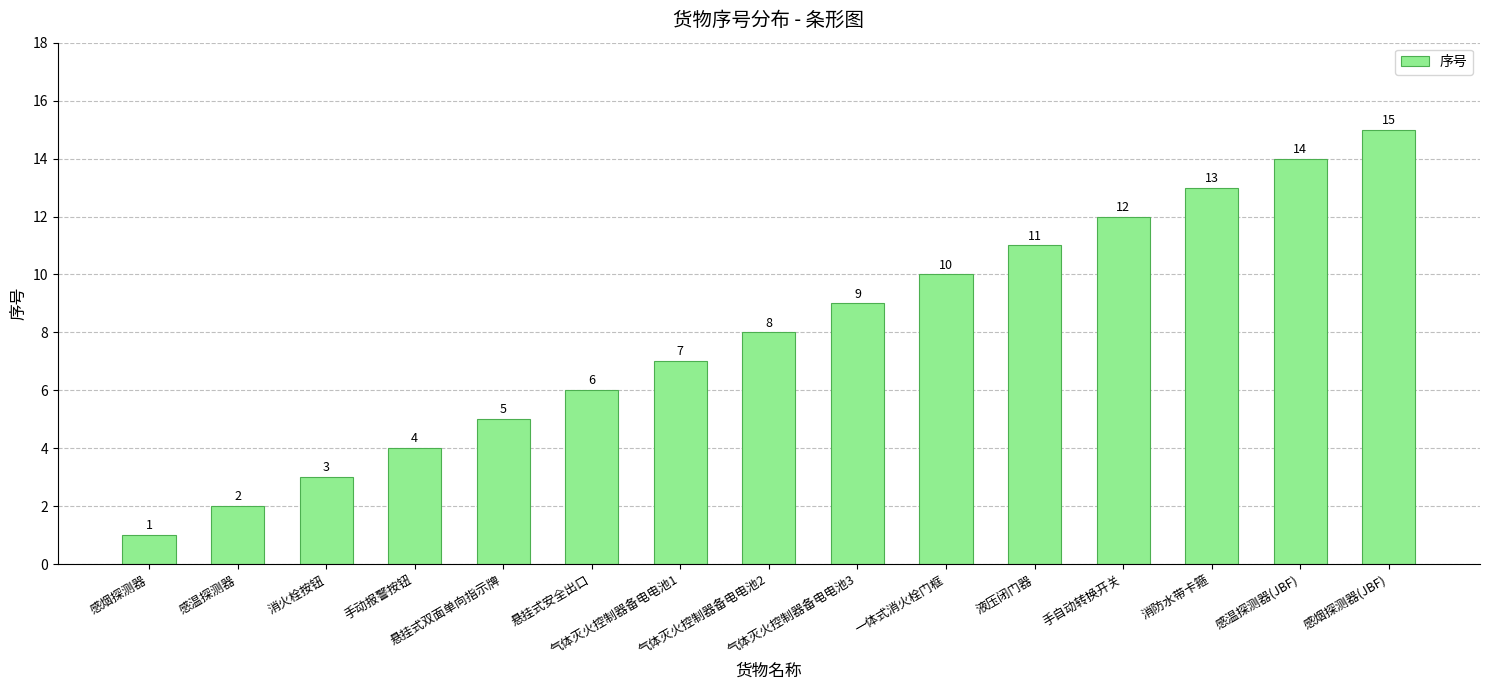

At which label is the value closest to 8?

气体灭火控制器备电电池2